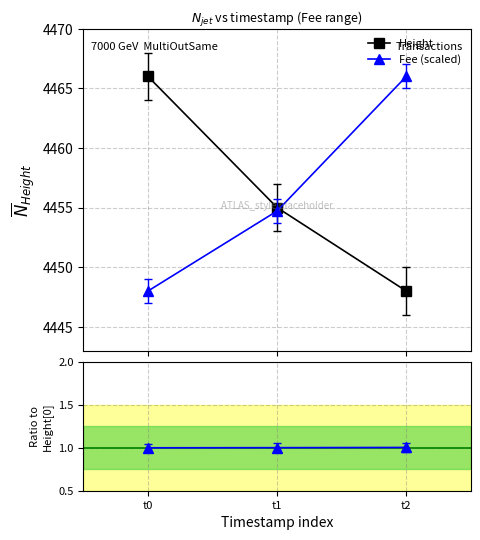

What is the value of the Height point at the 3rd from the left?

4448.0